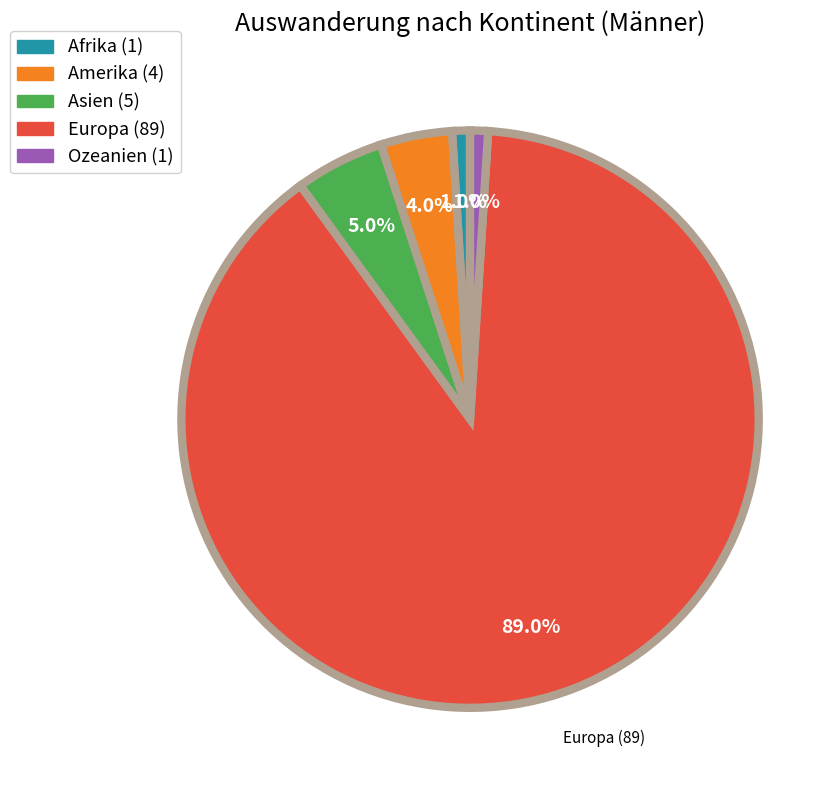

What percentage is the Afrika slice, to the nearest percent?

1%